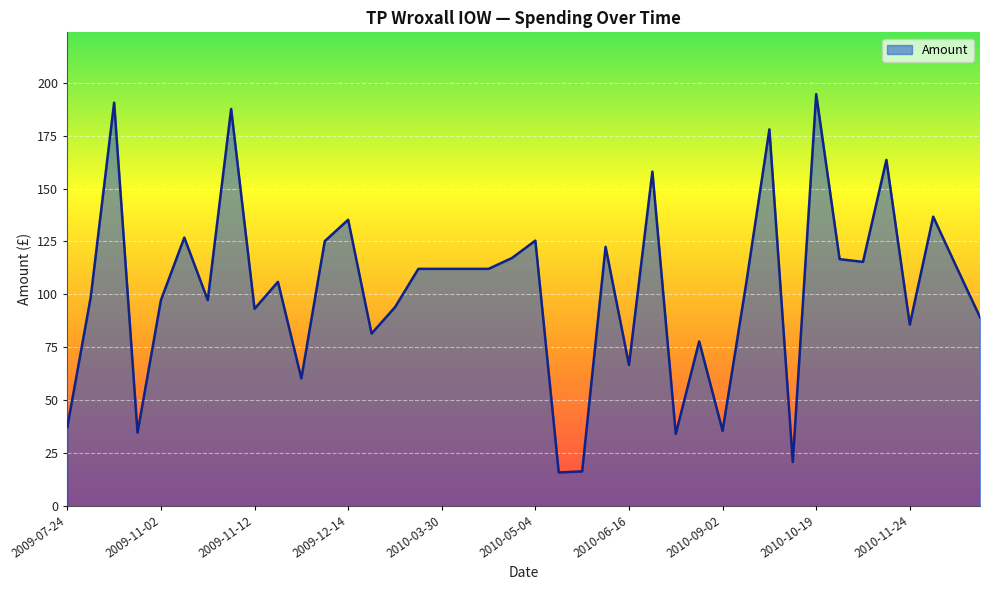

Does the chart display data point markers on the line(s)?

No